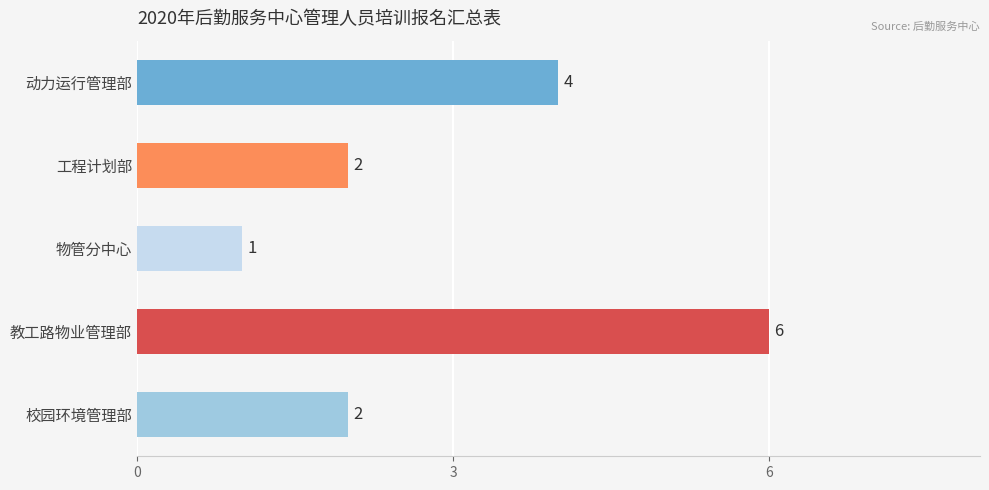

What is the sum of all values?

15